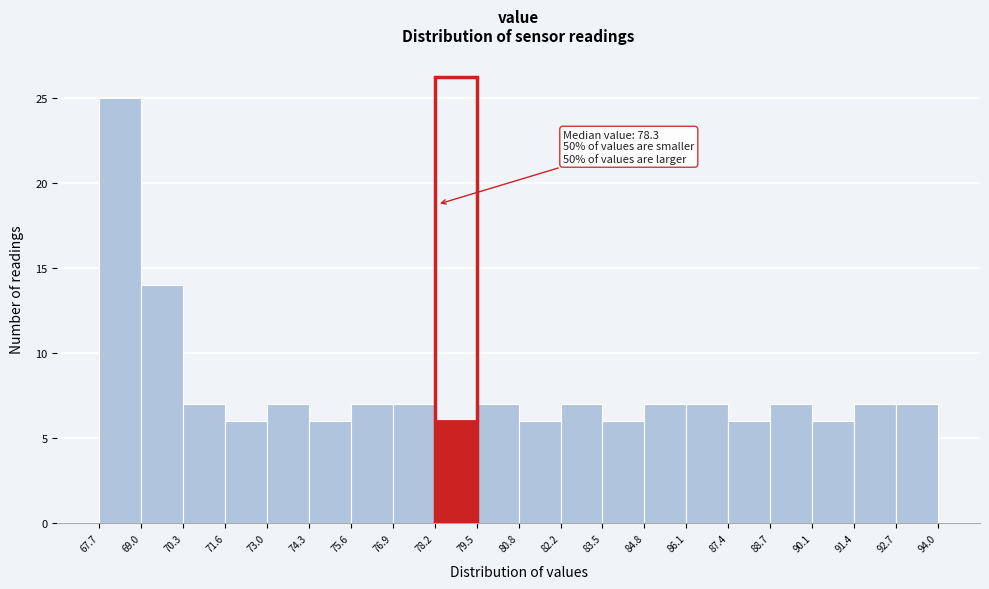

Which range on the x-axis has the tallest bar?

67.7 to 69.0